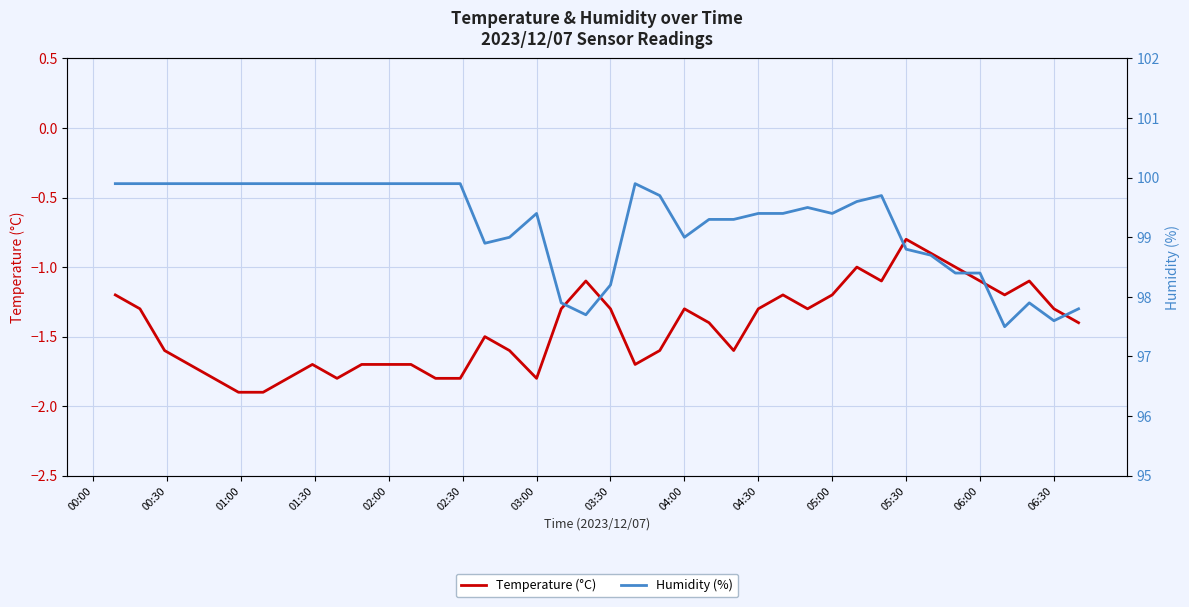

Rank the series by their average value, from highest to lowest.

Humidity (%), Temperature (°C)